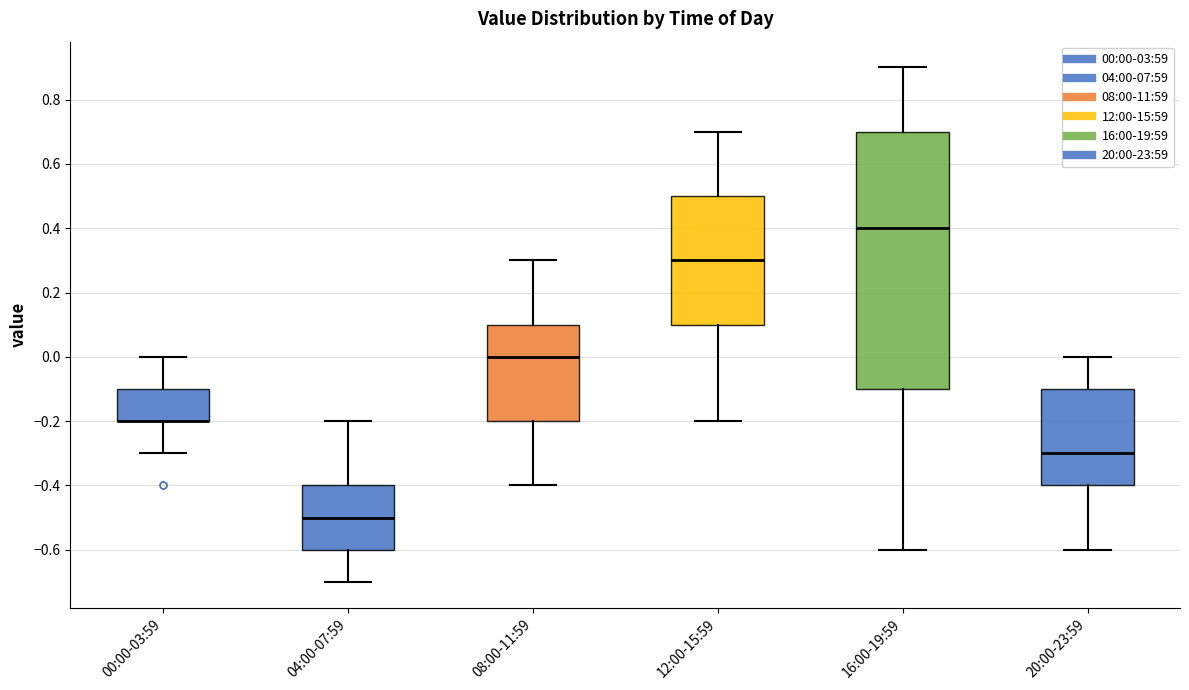

Which box is the tallest, from its lower edge to its upper edge?

16:00-19:59